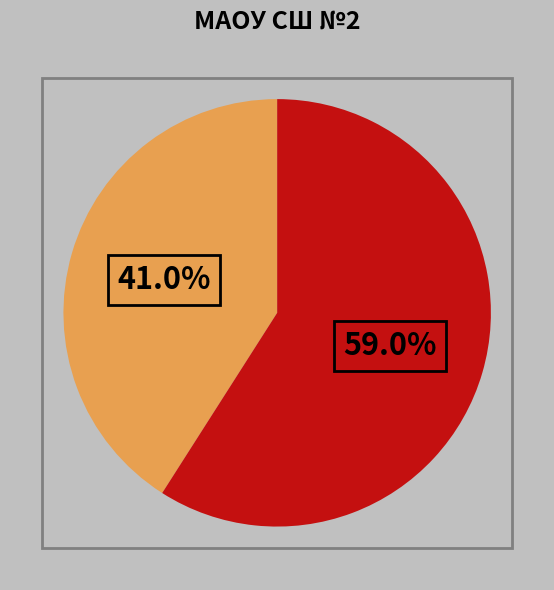

How many segments does this pie chart have?

2